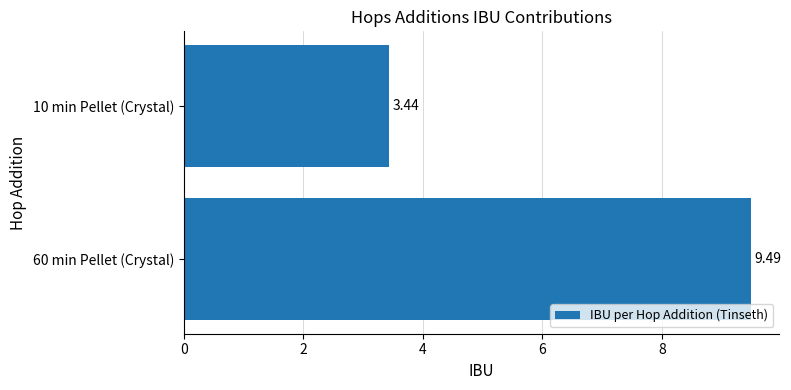

Approximately how many times larger is the value at 10 min Pellet (Crystal) compared to 60 min Pellet (Crystal)?

0.4